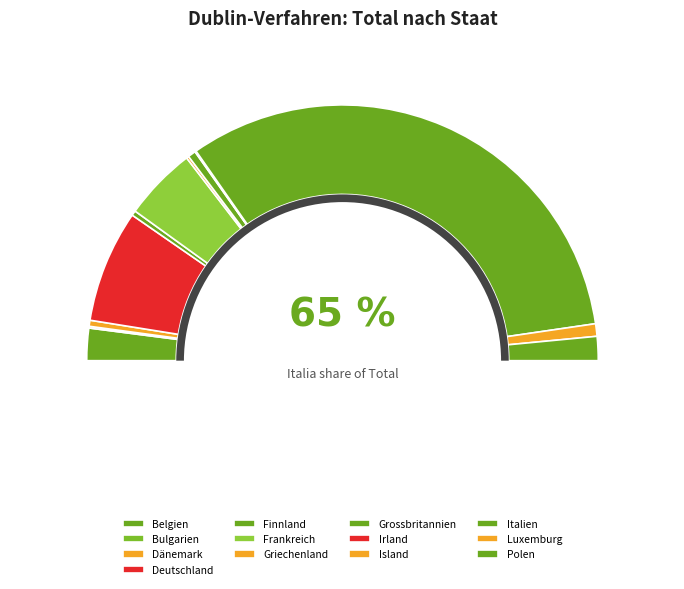

To the nearest percent, what is the difference between the Island and Finnland slice percentages?

1%